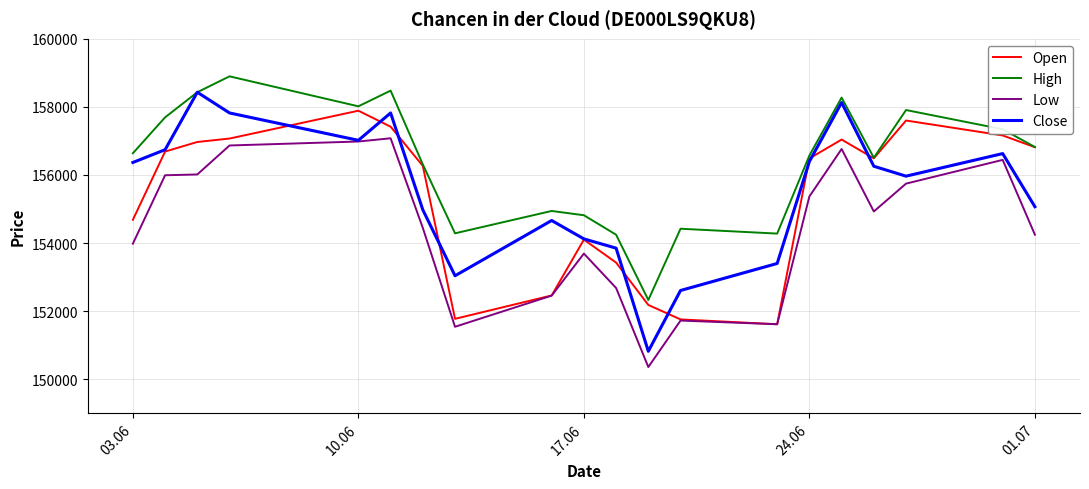

What is the difference between the second highest and second lowest values in the Close series?

5523